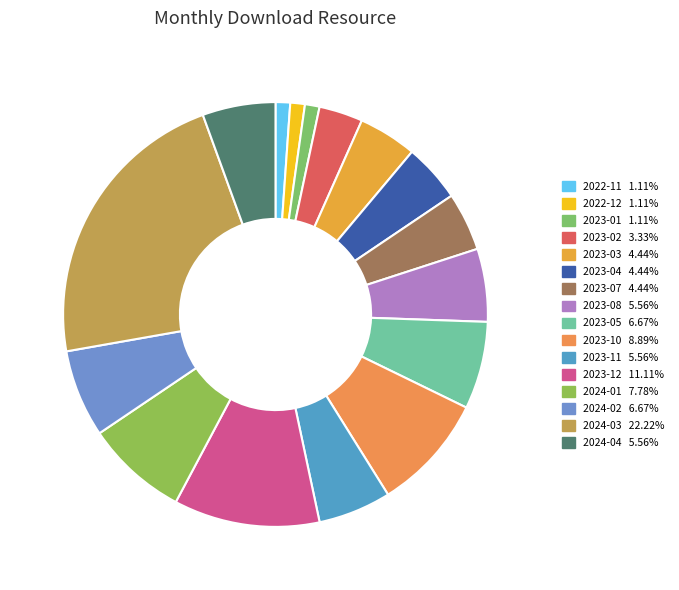

To the nearest percent, what is the difference between the largest and smallest slice percentages?

21%